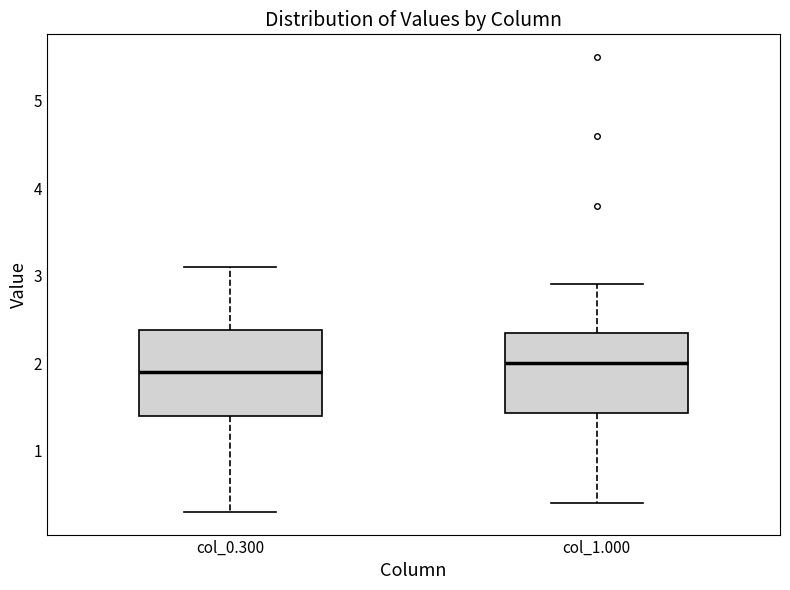

Where is the upper edge of the box for col_1.000 on the y-axis? The values are not printed on the chart, so give them approximately, as read against the axis.

2.4